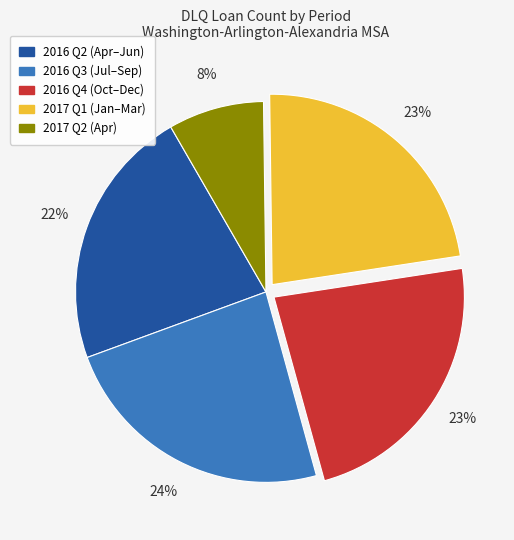

Is there any slice that represents more than half of the pie?

No